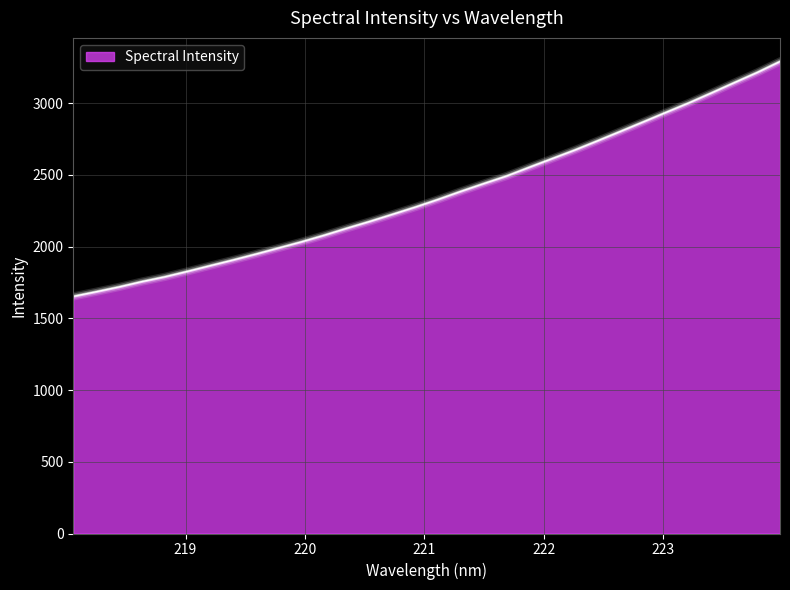

What is the greatest value displayed?

3291.0